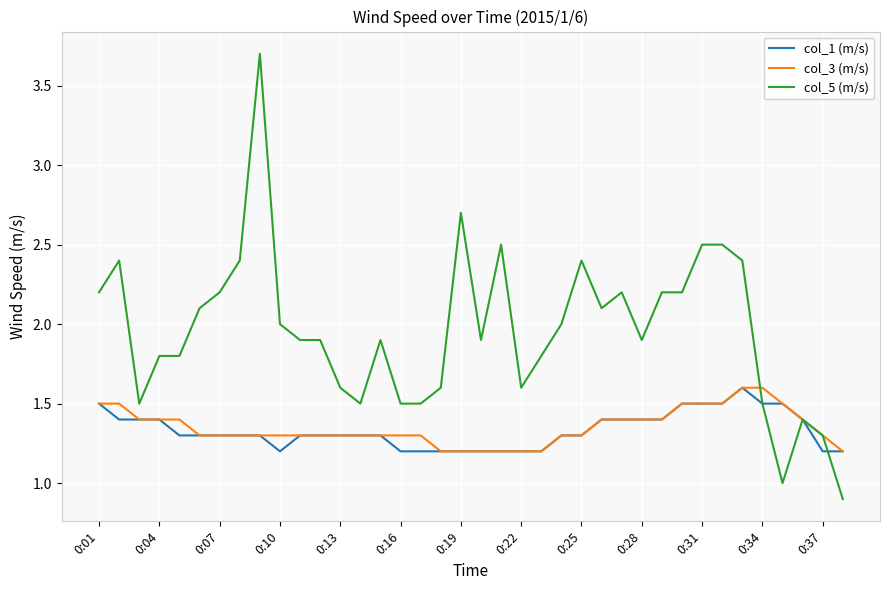

Which series has the largest total across all categories?

col_5 (m/s)